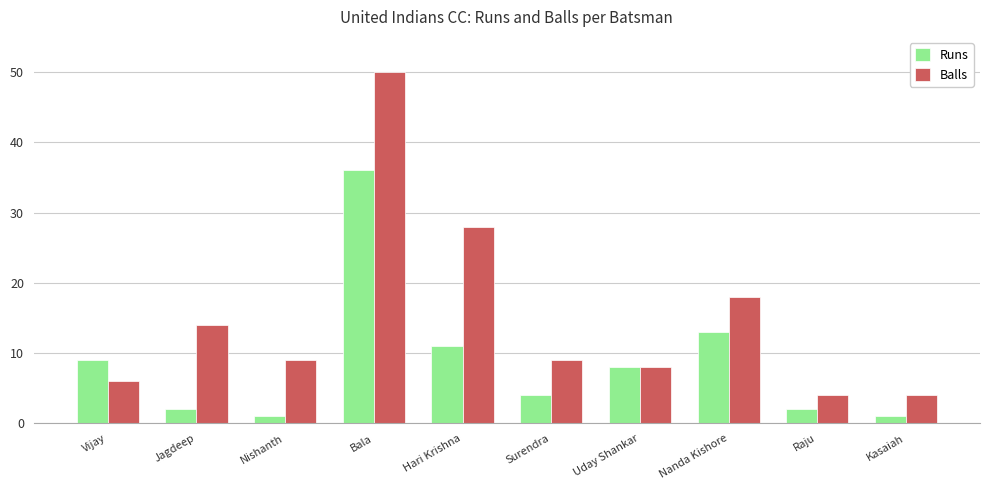

How many series are shown in this chart?

2